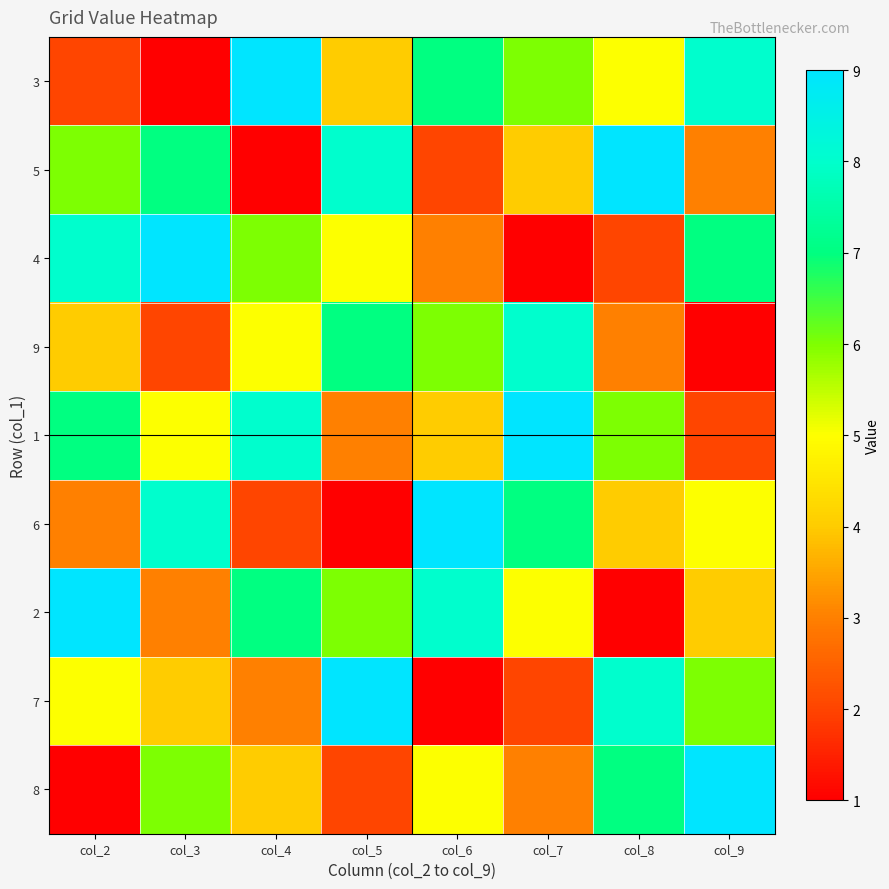

How many categories are shown in the chart?

8